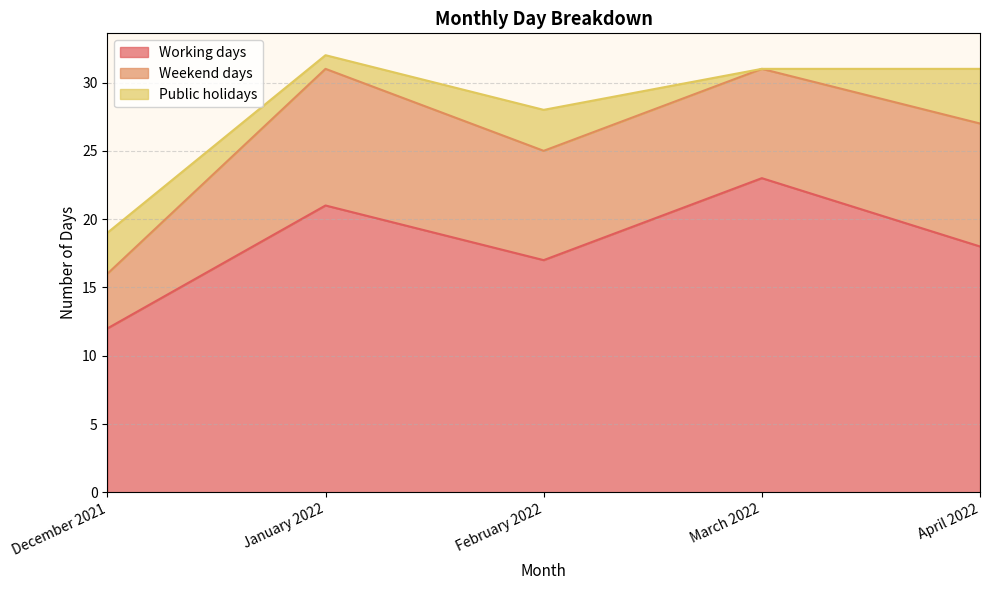

What is the value of the Public holidays point at the 1st from the left?

3